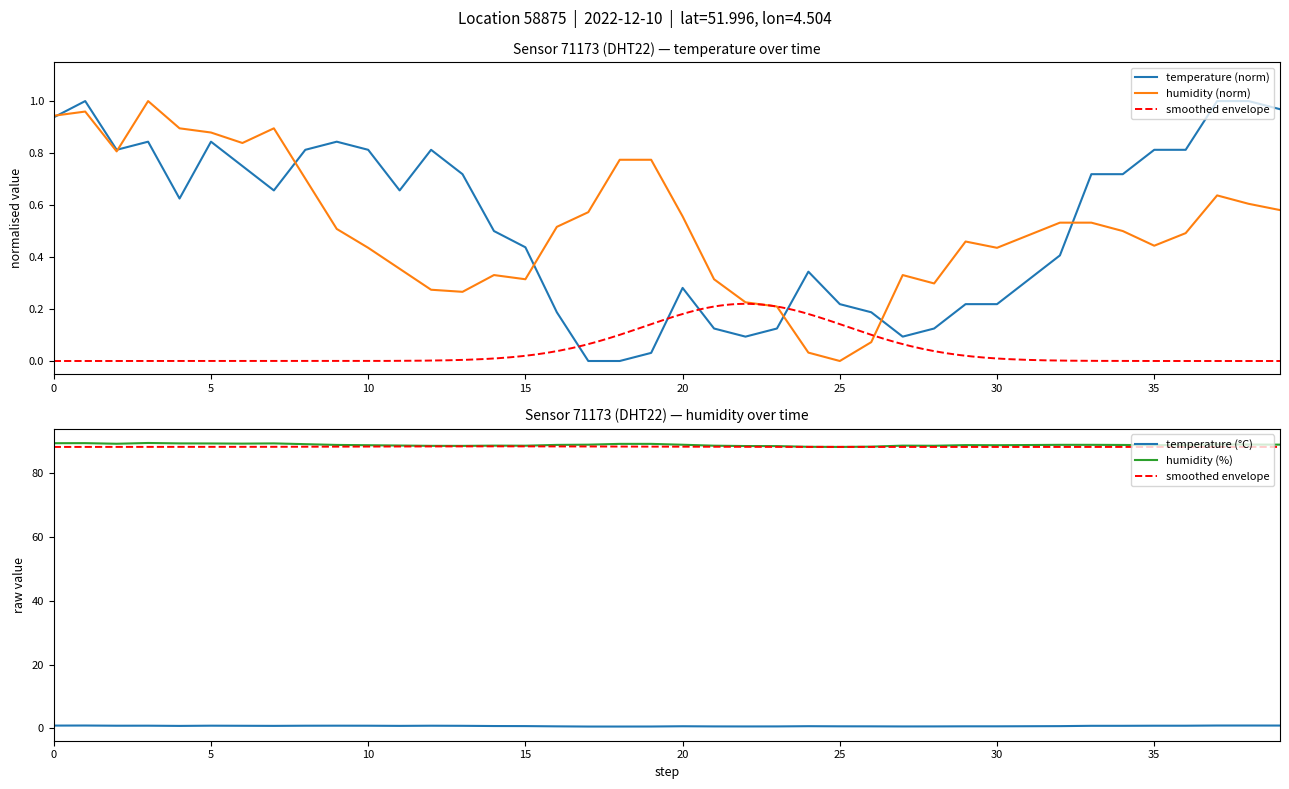

True or false: humidity (%) and temperature (°C) intersect in this chart.

False